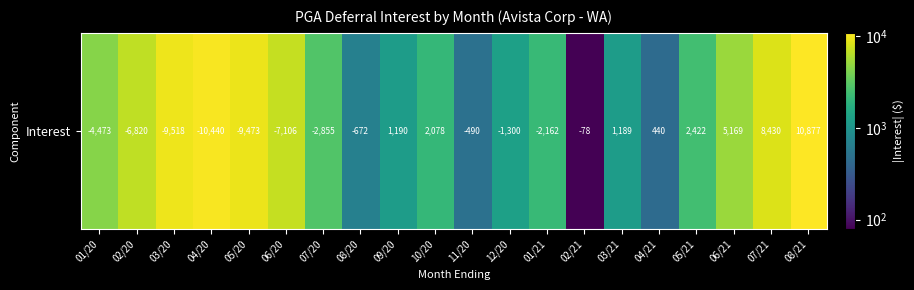

Reading left to right, extract all data points from this chart.

4473.3	6819.9	9517.8	10439.9	9472.5	7105.7	2854.8	671.6	1189.7	2077.9	489.5	1299.8	2162.1	78.4	1189.0	440.0	2422.4	5168.7	8429.8	10876.6